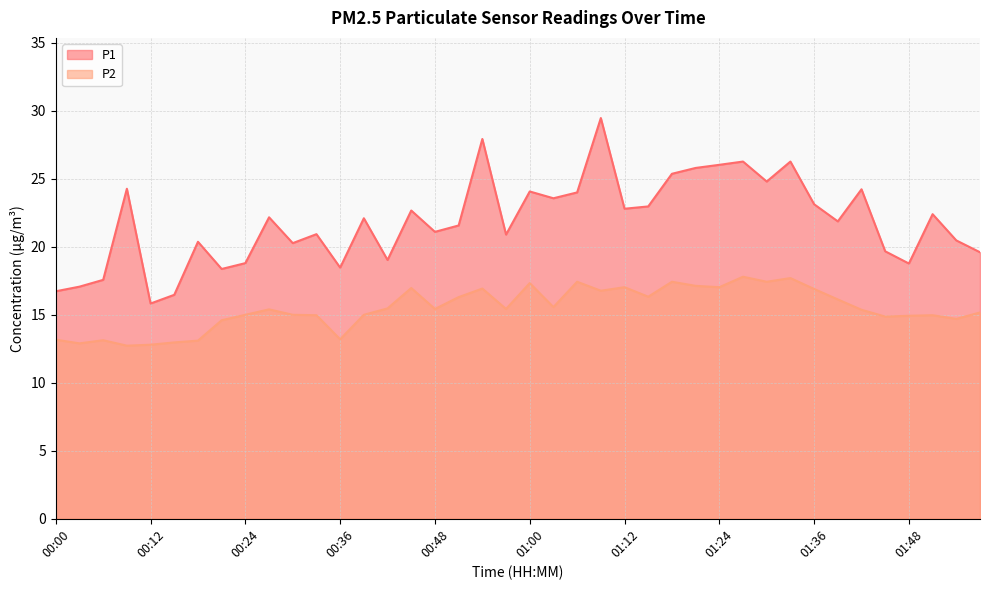

Between 00:12 and 01:06, which is larger?

01:06